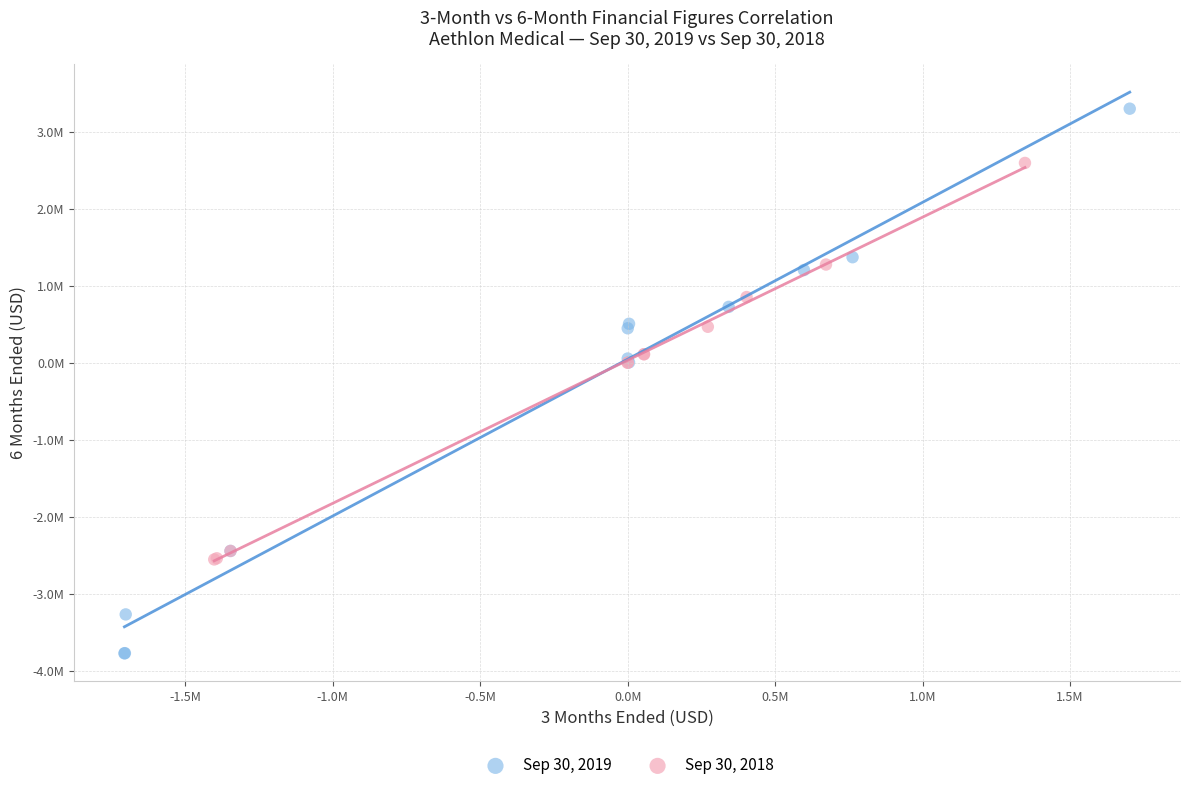

What are all the series names shown in the legend?

Sep 30, 2019, Sep 30, 2018